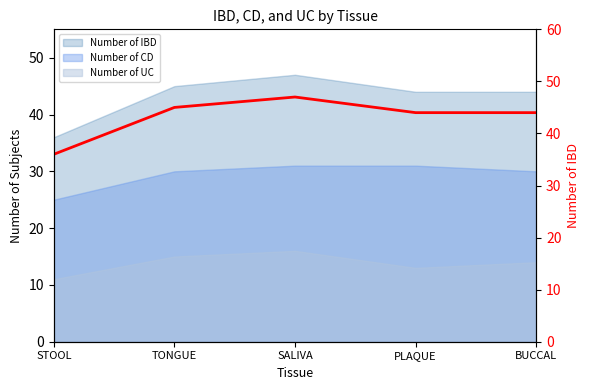

Count the number of values greater than 44.

2